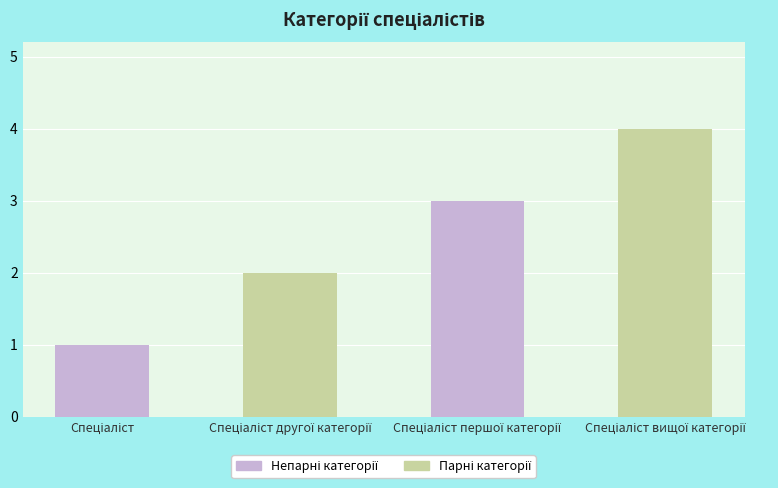

What is the difference between the maximum and minimum values?

3